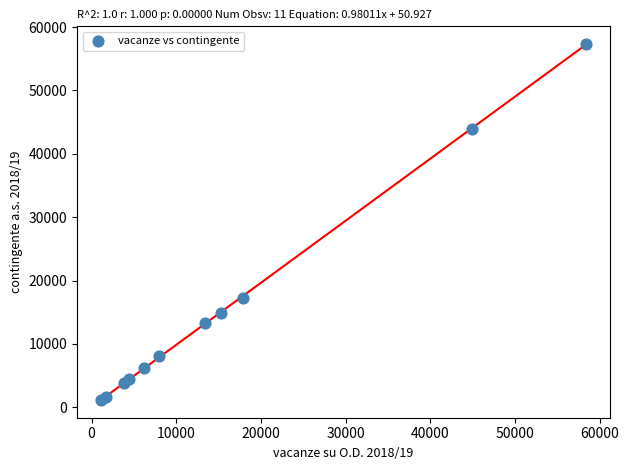

What Y value in the scatter plot is closest to 29232?

17278